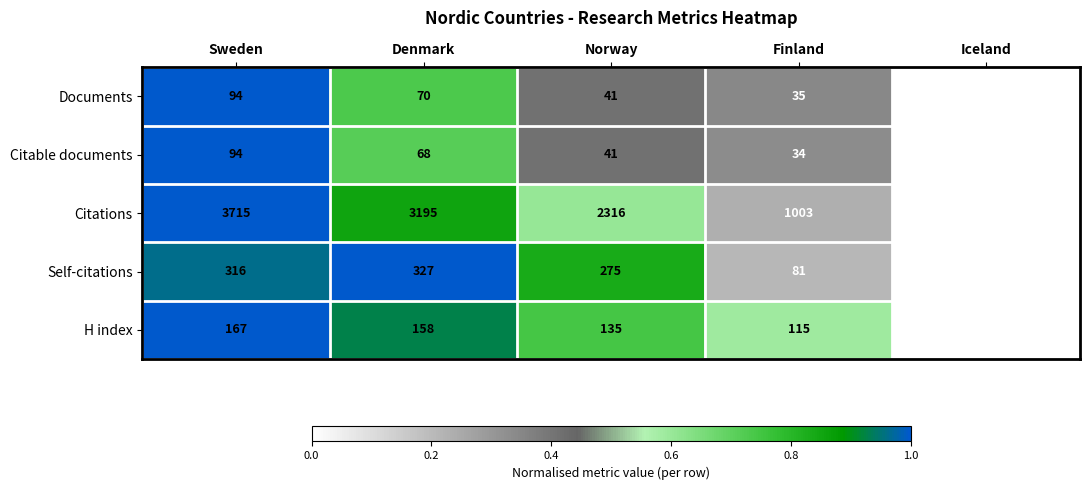

What is the difference between the maximum and minimum values in the Citable documents series?

90